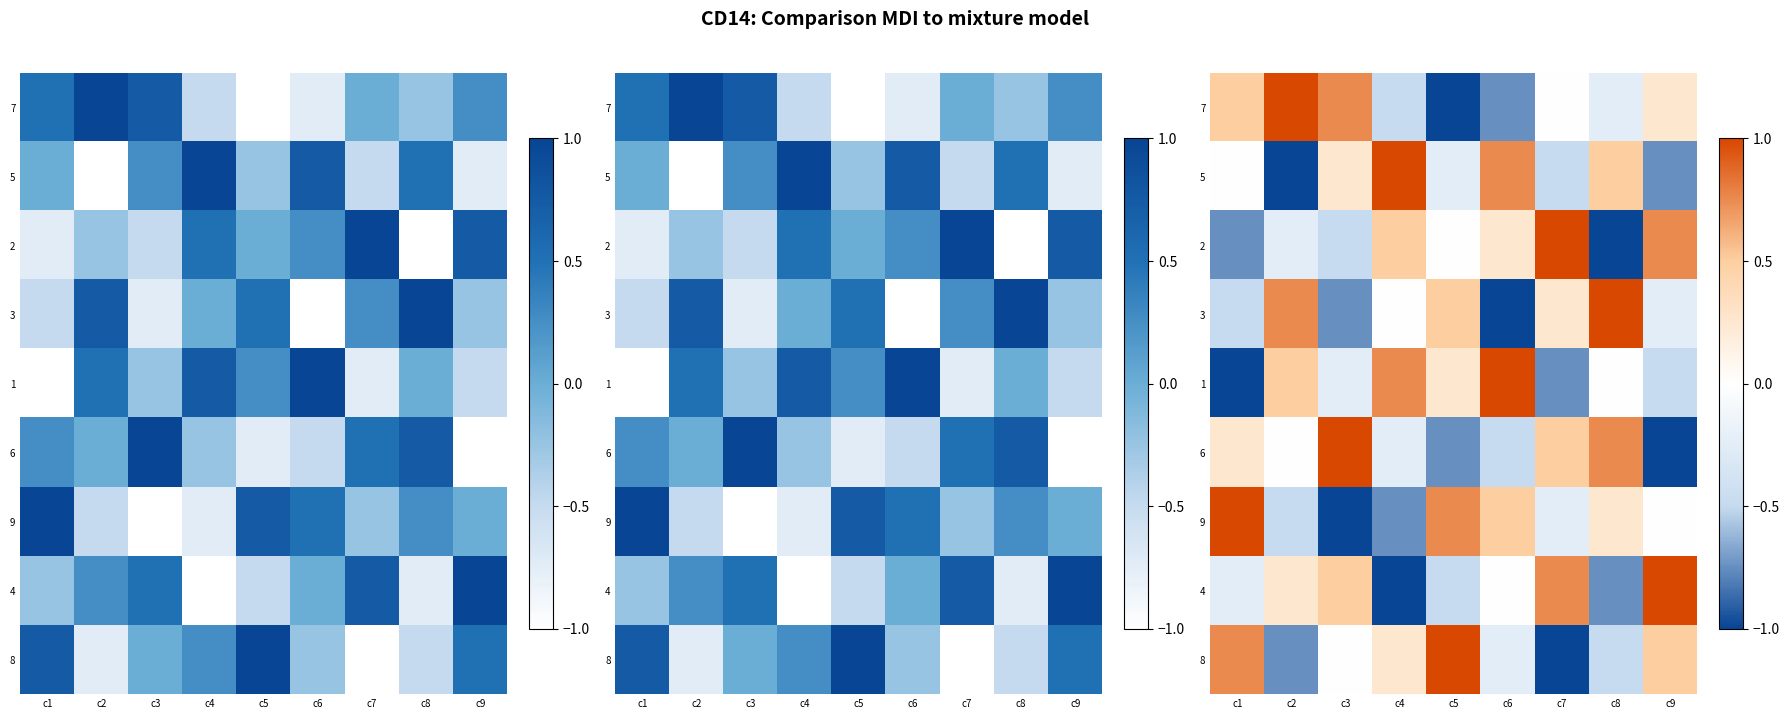

List the series in order of their peak value, lowest first.

7, 5, 2, 3, 1, 6, 9, 4, 8